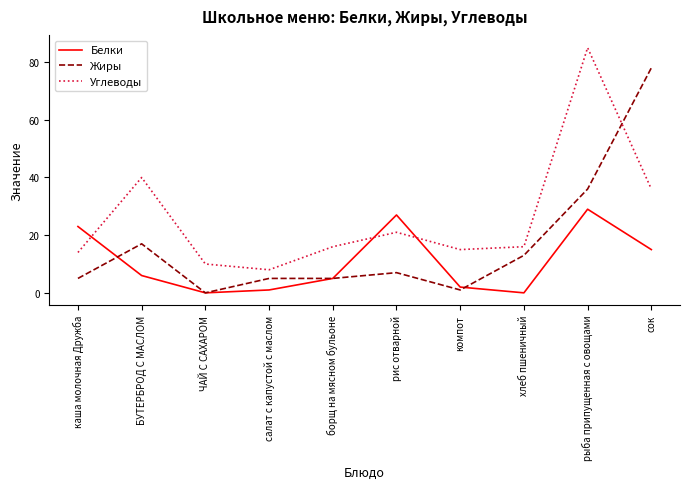

Which category has the lowest value in the Углеводы series?

салат с капустой с маслом